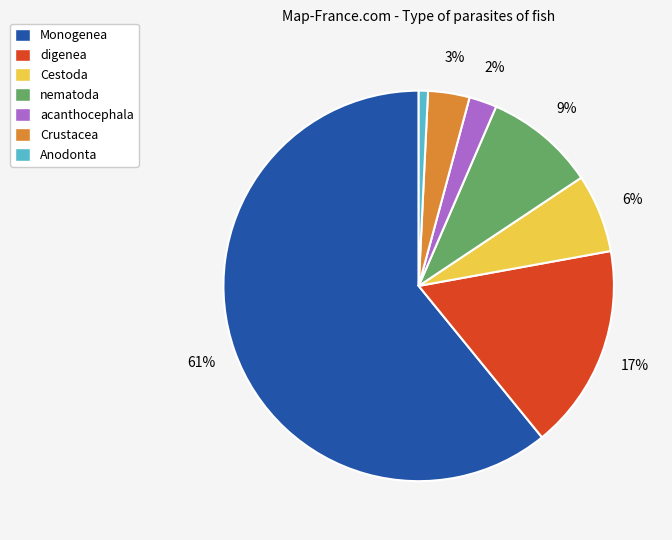

Is the sum of digenea and acanthocephala greater than half?

No